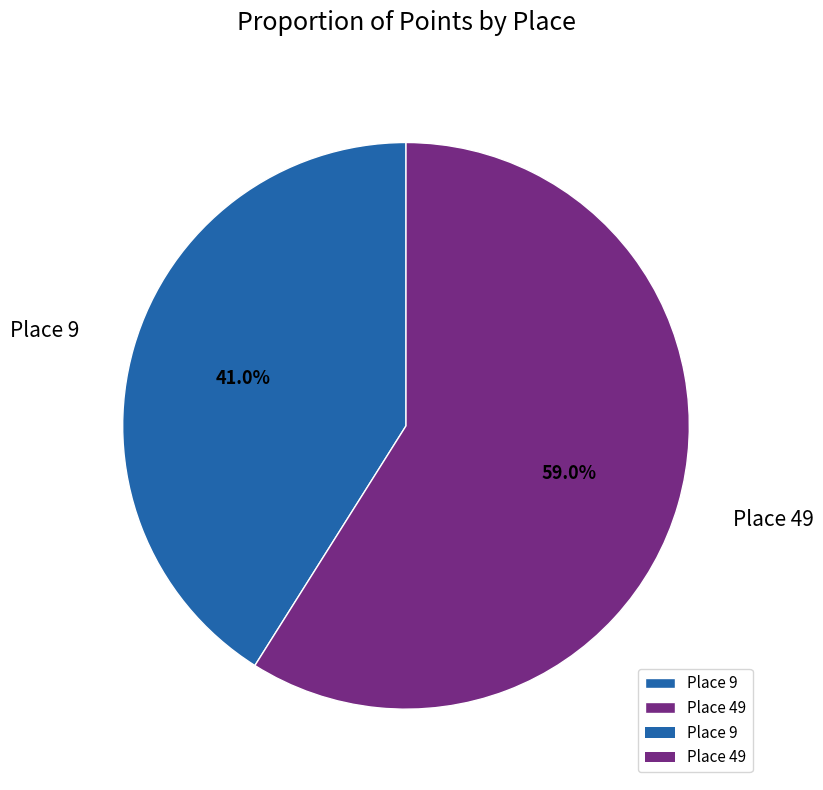

What is the smallest slice in the pie chart?

Place 9